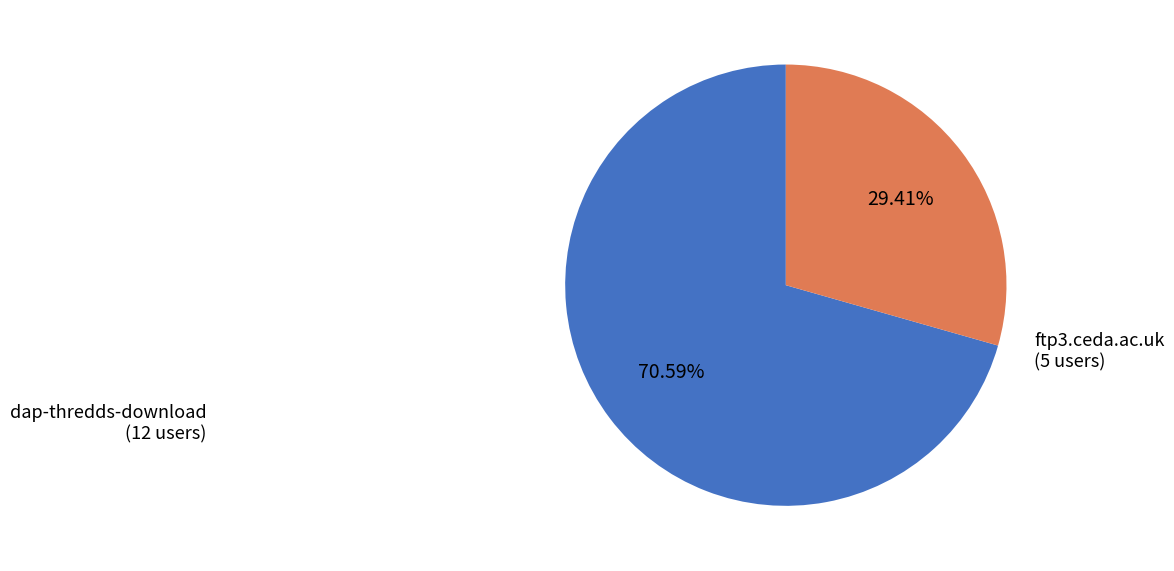

Is dap-thredds-download the majority of the pie?

Yes